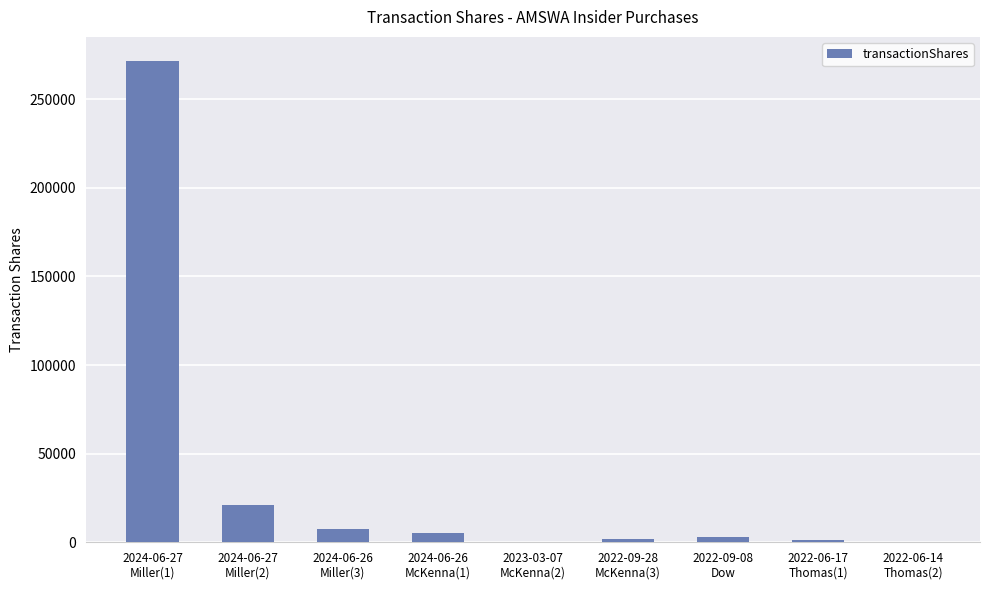

Does the chart contain stacked bars?

No